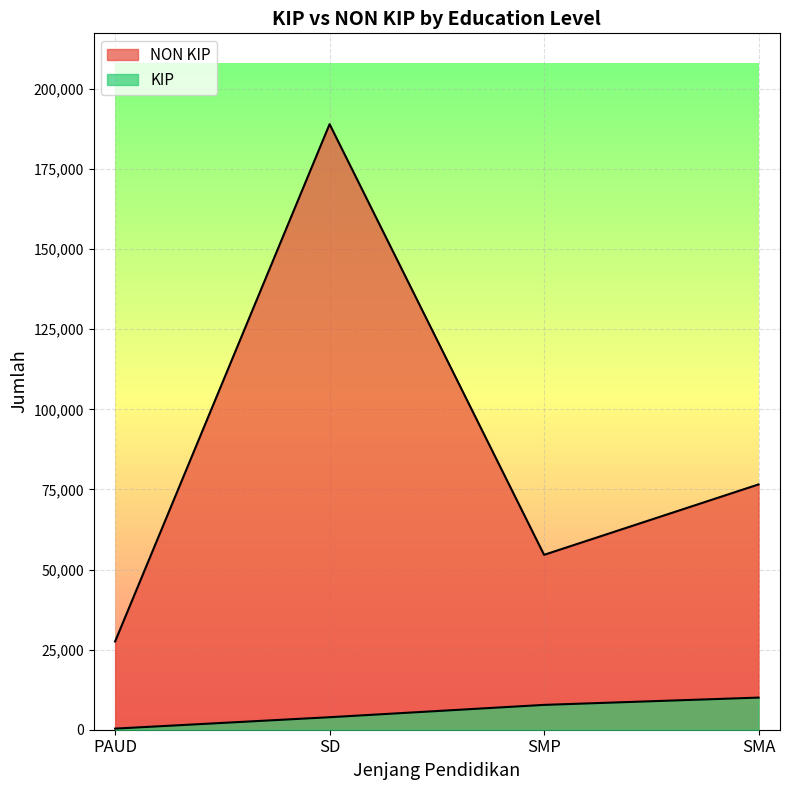

What is the label of the 1st point from the right?

SMA